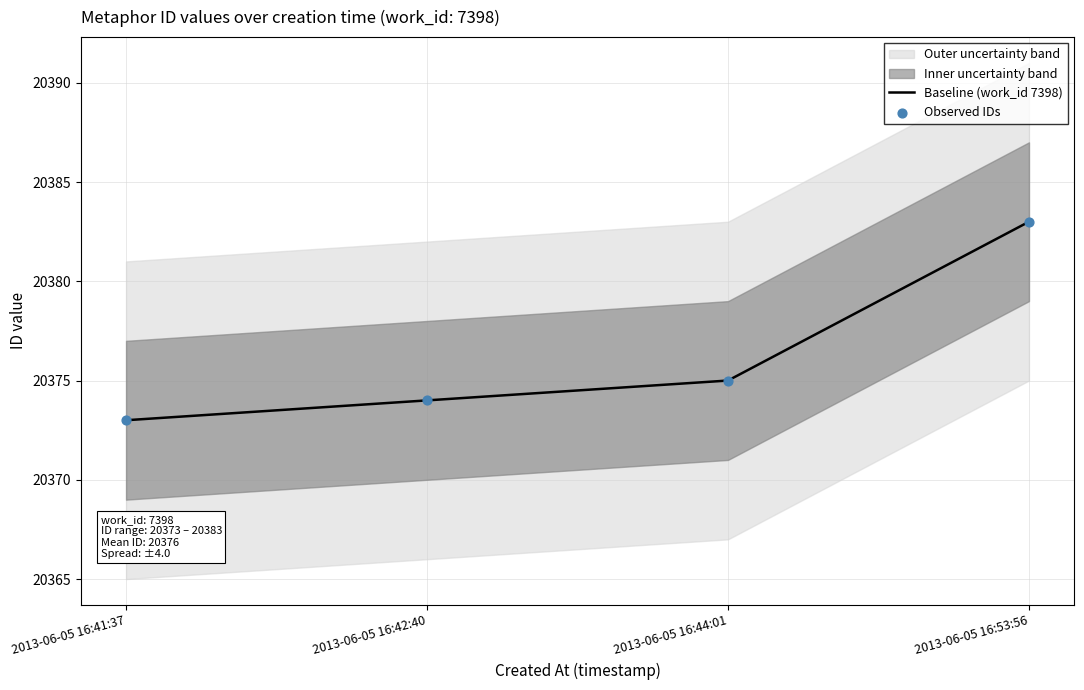

Which series contains the highest Y value?

Baseline (work_id 7398)